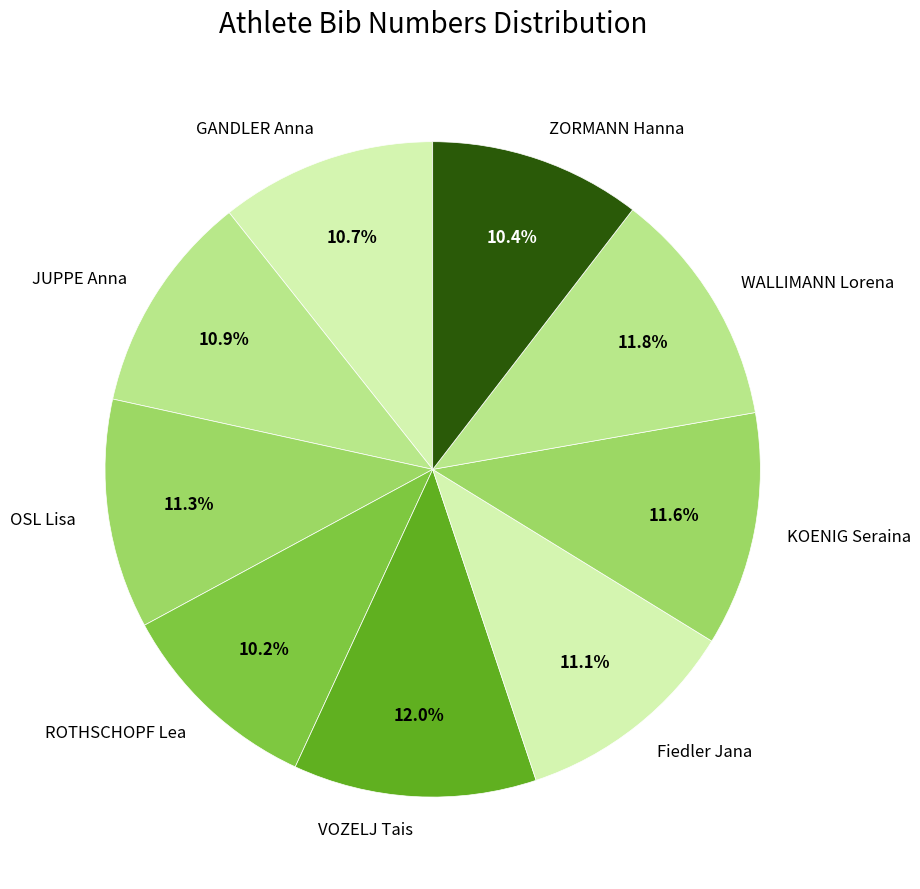

Is there any slice that represents more than half of the pie?

No